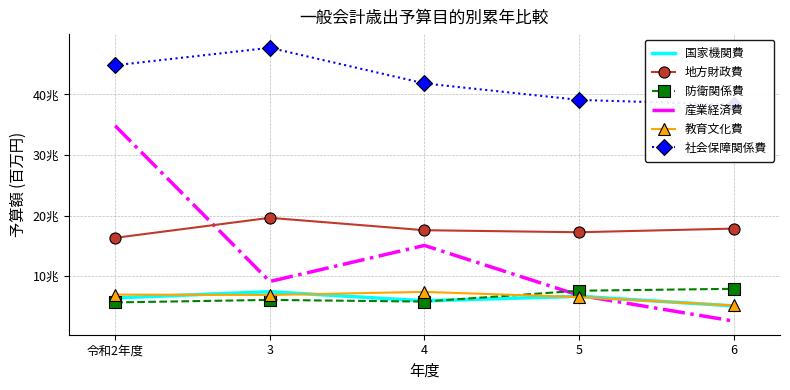

List the labels in order of 防衛関係費 value, smallest first.

令和2年度, 4, 3, 5, 6